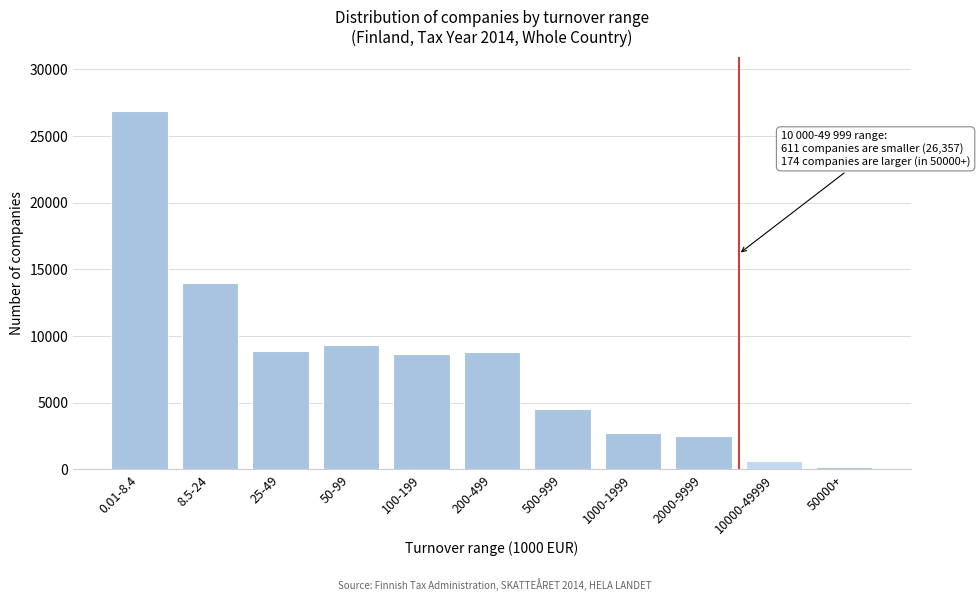

At which label is the value closest to 13543?

8.5-24